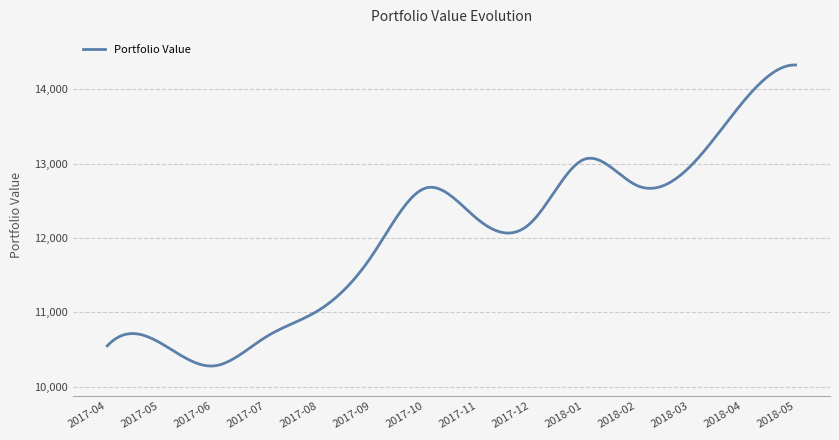

What is the greatest value displayed?

14322.8